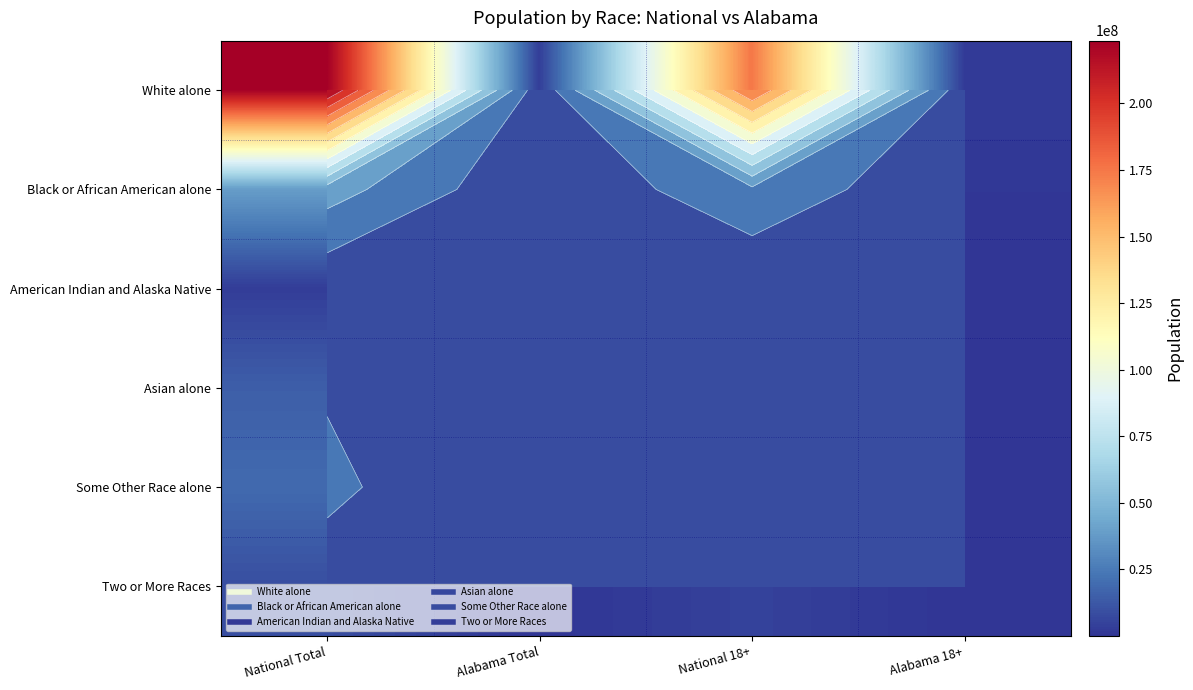

Which series has the largest total across all categories?

White alone